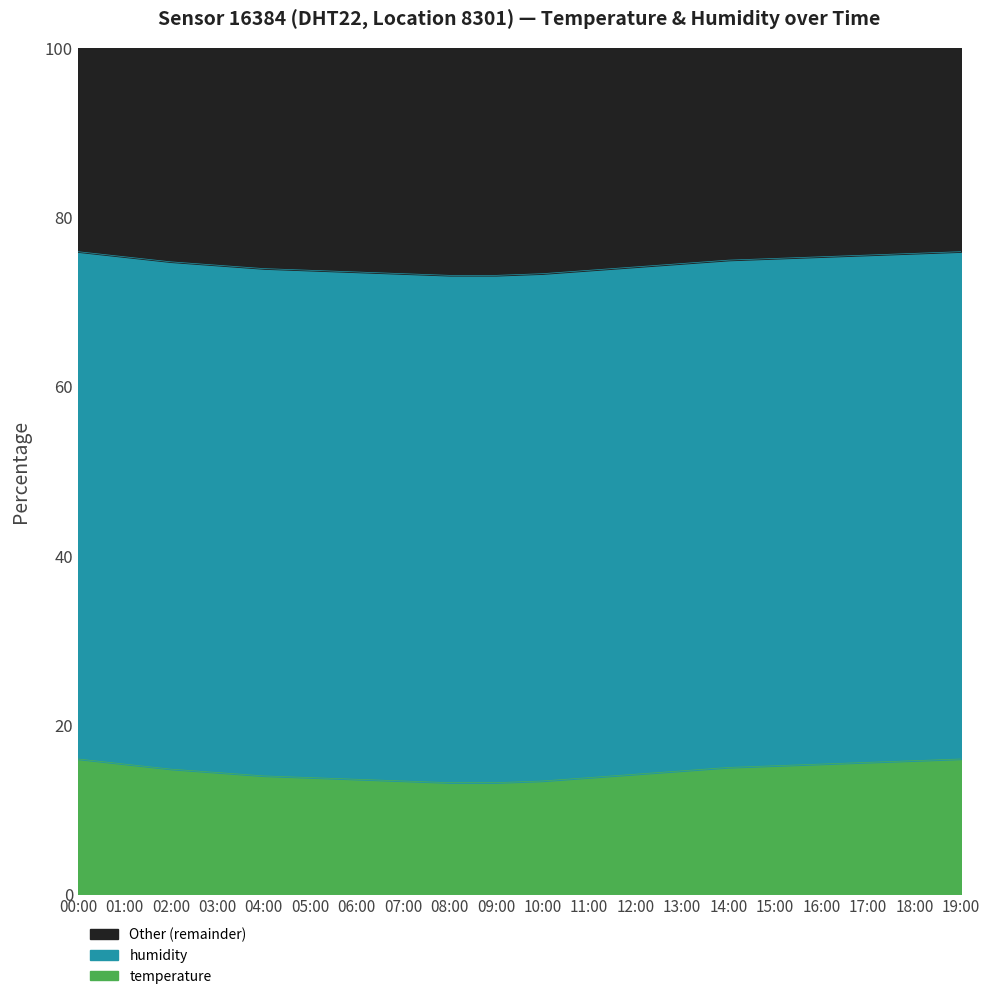

Is it true that temperature equals 21.7 at 02:00?

False